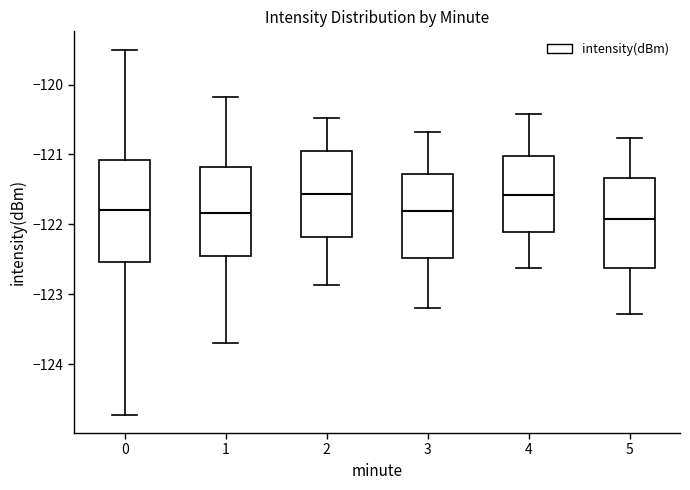

Which box is the tallest, from its lower edge to its upper edge?

0